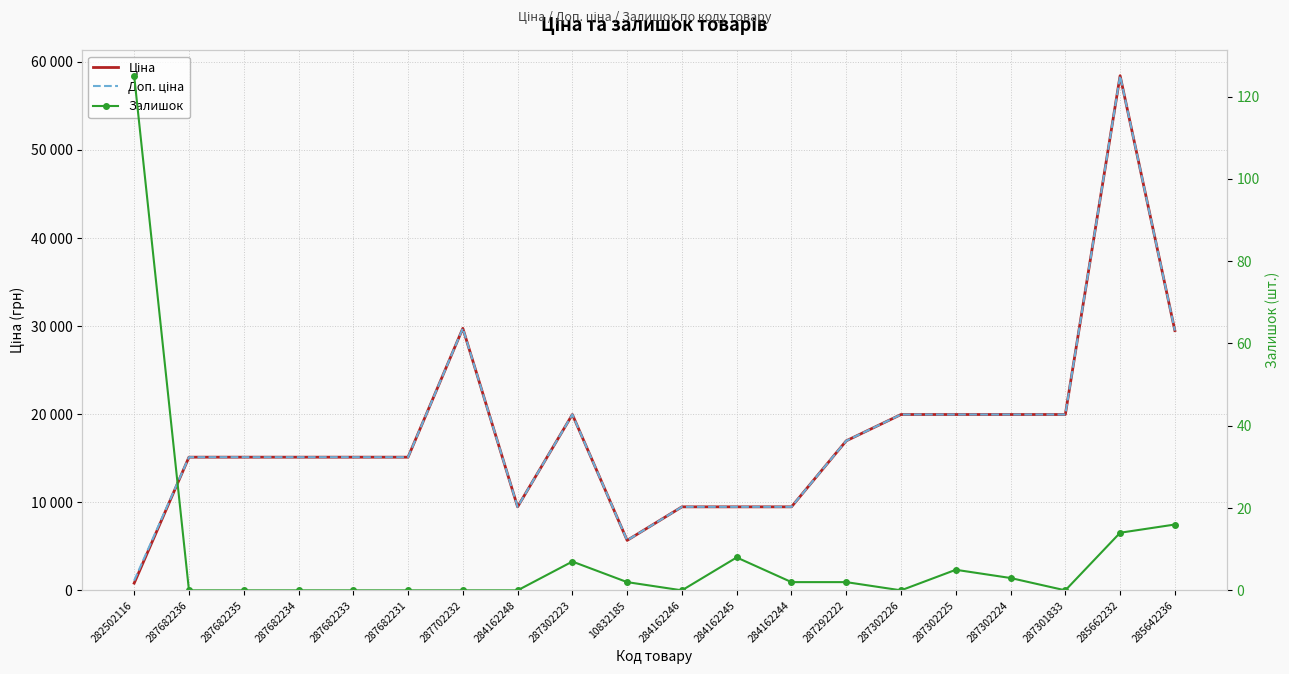

What is the difference between the highest and lowest values at 282502116?

984.2